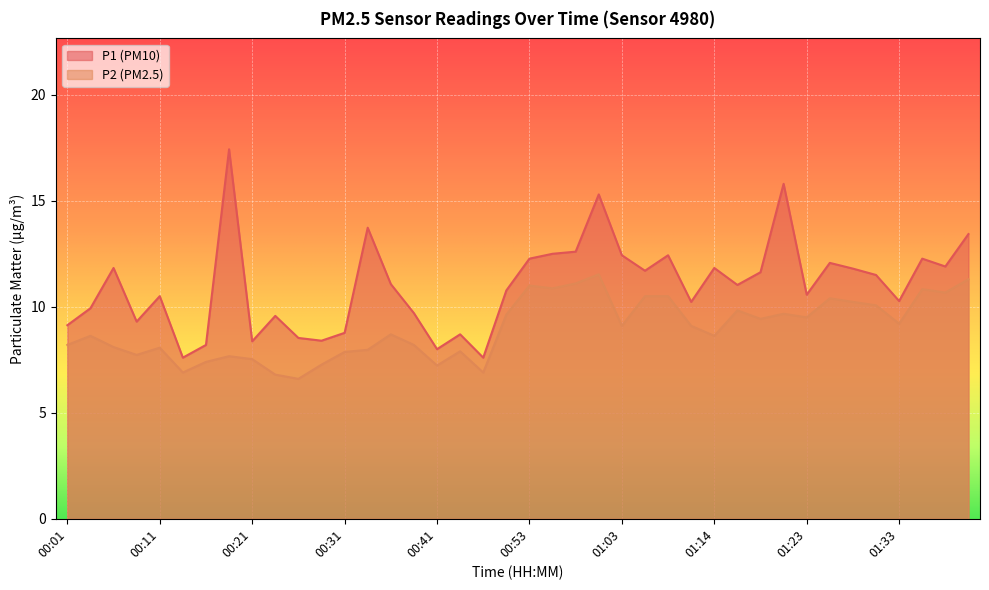

How many series are shown in this chart?

2